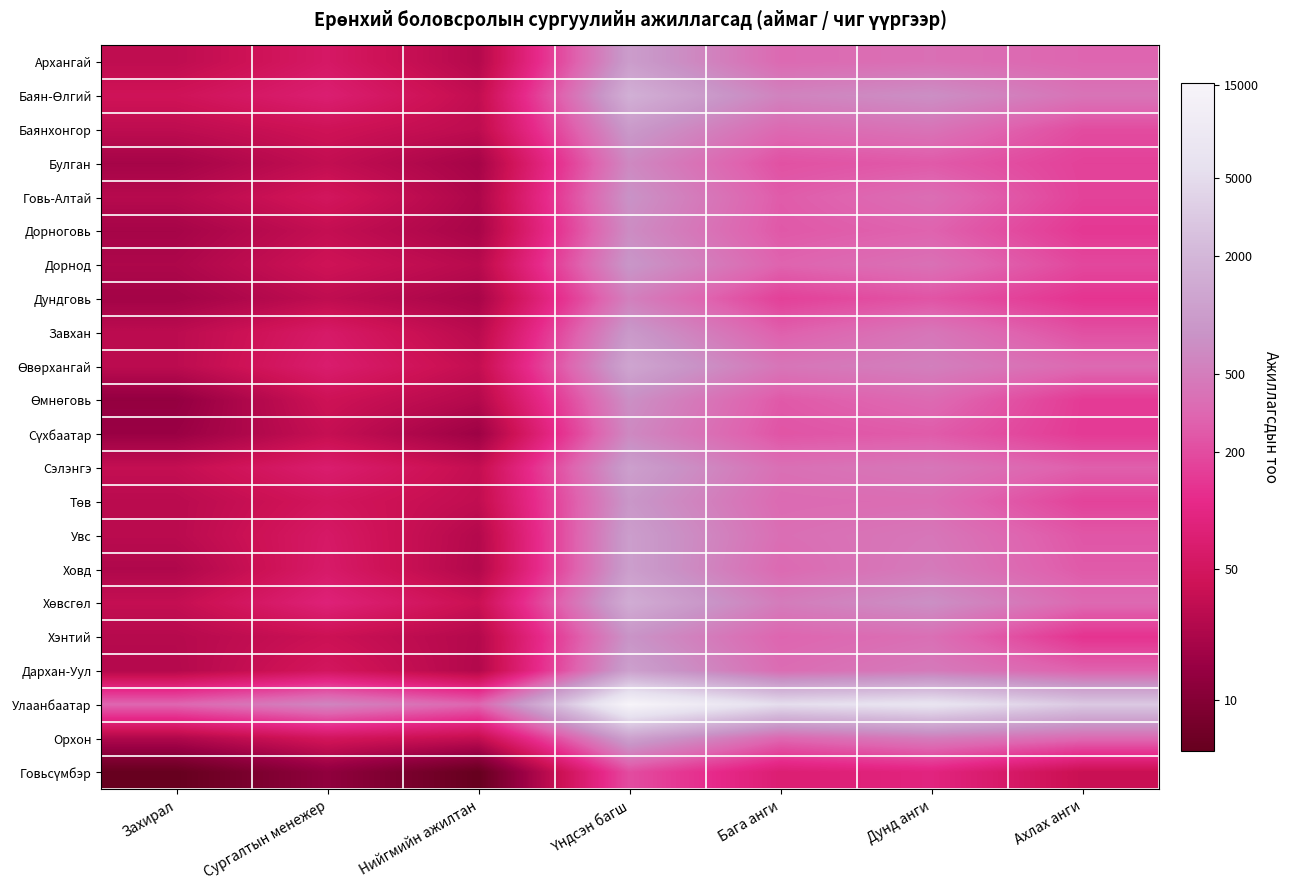

Rank the series by their maximum value, from highest to lowest.

Улаанбаатар, Баян-Өлгий, Хөвсгөл, Өвөрхангай, Орхон, Дархан-Уул, Сэлэнгэ, Ховд, Увс, Архангай, Баянхонгор, Завхан, Төв, Дорнод, Хэнтий, Говь-Алтай, Өмнөговь, Дорноговь, Сүхбаатар, Булган, Дундговь, Говьсүмбэр